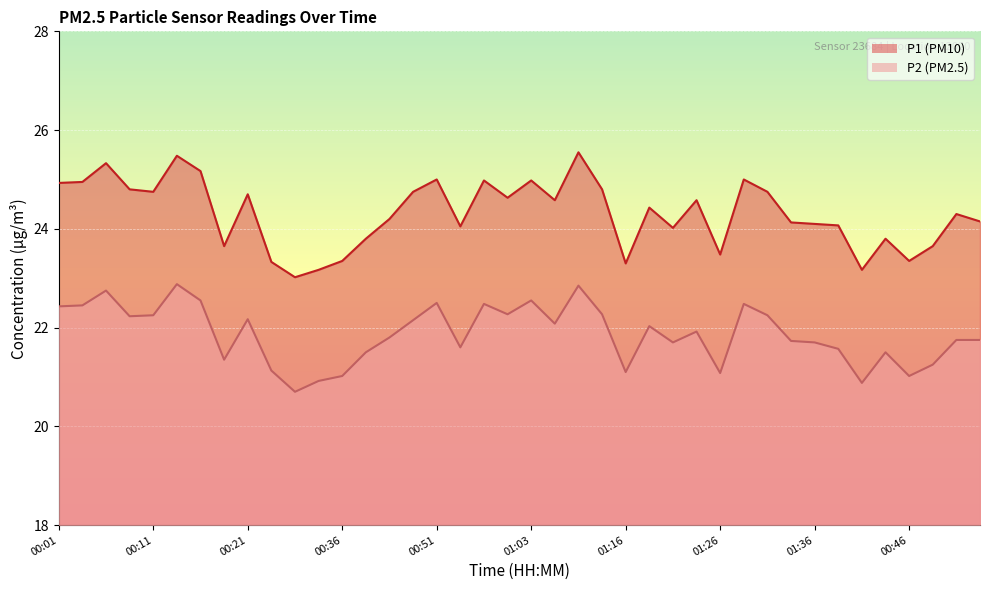

What is the total value across all series at 01:16?

44.4